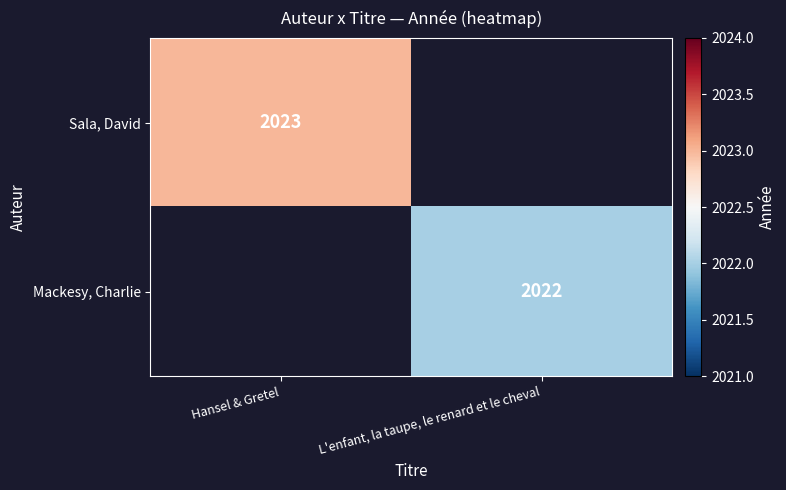

Which label corresponds to the largest value in the chart?

Hansel & Gretel